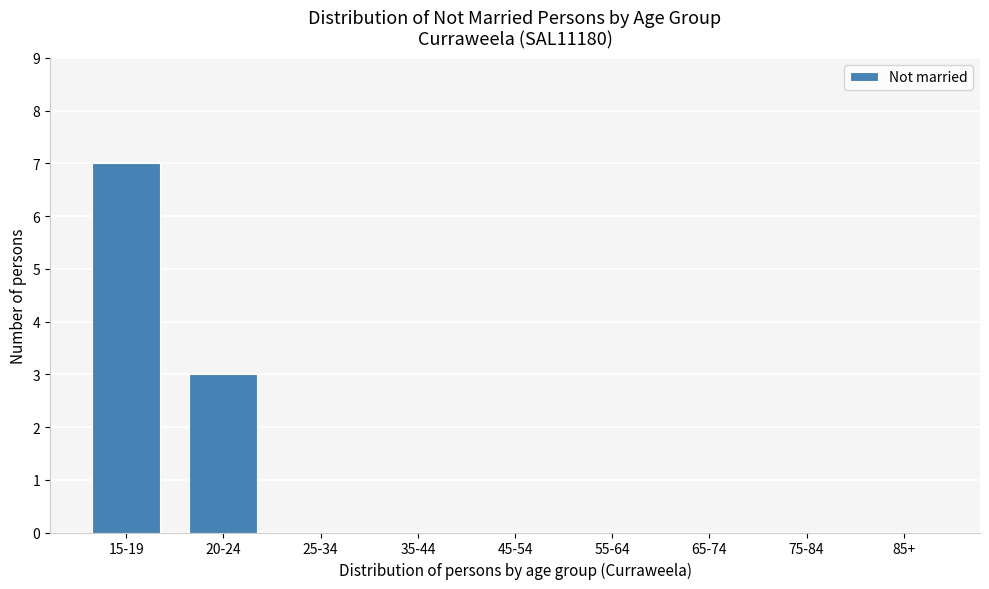

Reading right to left, transcribe all the data shown in this chart.

85+=0	75-84=0	65-74=0	55-64=0	45-54=0	35-44=0	25-34=0	20-24=3	15-19=7